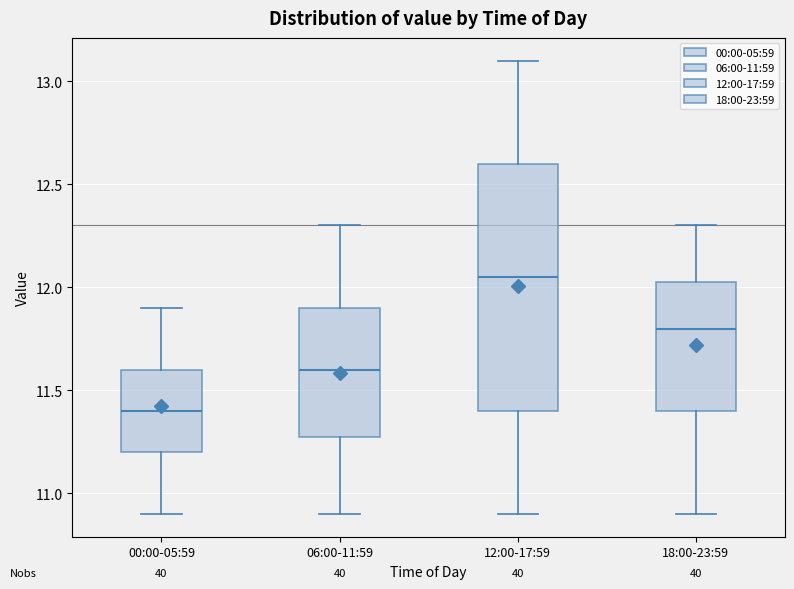

Reading left to right, read every box against the y-axis: the position of its median line, the range the box covers, and the ends of its whiskers. The values are not printed on the chart, so give them approximately, as read against the axis.

00:00-05:59: median 11.40, box 11.20 to 11.60, whiskers 10.90 to 11.90
06:00-11:59: median 11.60, box 11.30 to 11.90, whiskers 10.90 to 12.30
12:00-17:59: median 12.05, box 11.40 to 12.60, whiskers 10.90 to 13.10
18:00-23:59: median 11.80, box 11.40 to 12.05, whiskers 10.90 to 12.30